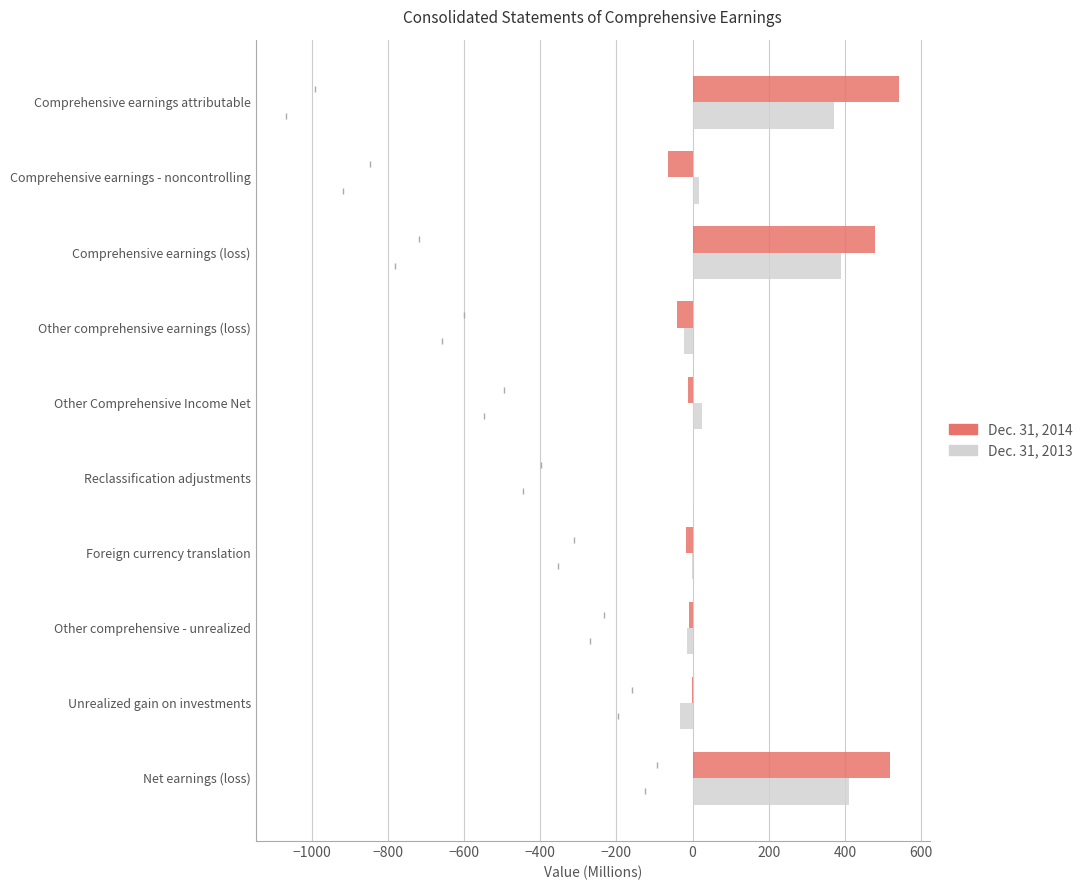

Is the value of Dec. 31, 2013 at Comprehensive earnings attributable greater than the value of Dec. 31, 2014 at Reclassification adjustments?

Yes